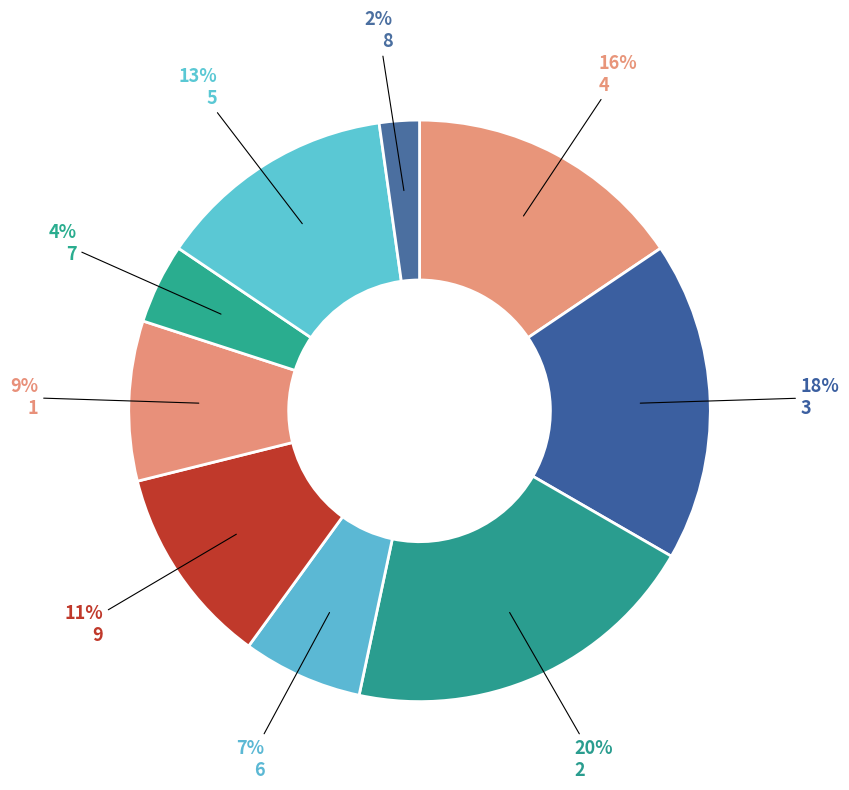

To the nearest percent, what is the difference between the largest and smallest slice percentages?

18%